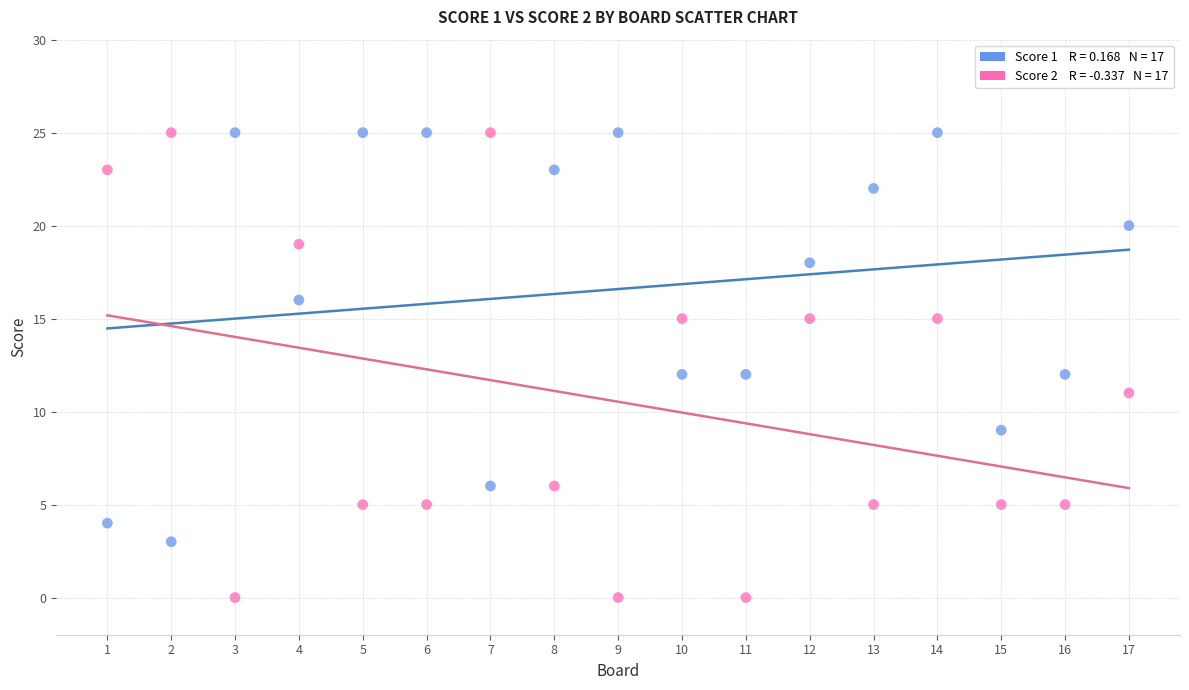

Across all data points, what is the range of X values (max minus min)?

16